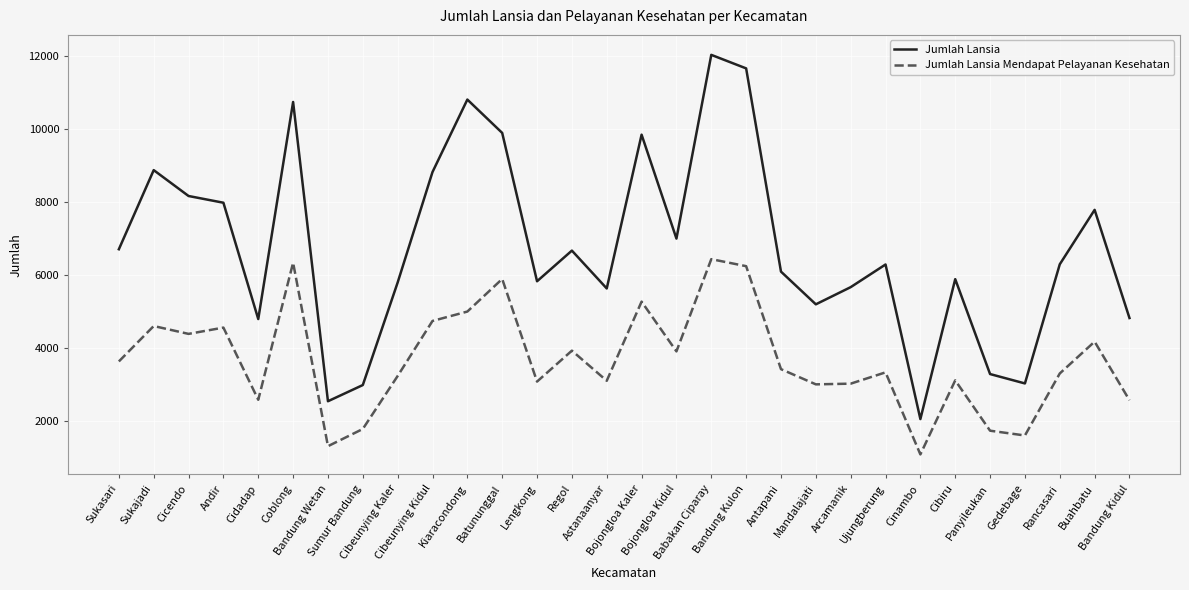

True or false: Jumlah Lansia and Jumlah Lansia Mendapat Pelayanan Kesehatan intersect in this chart.

False